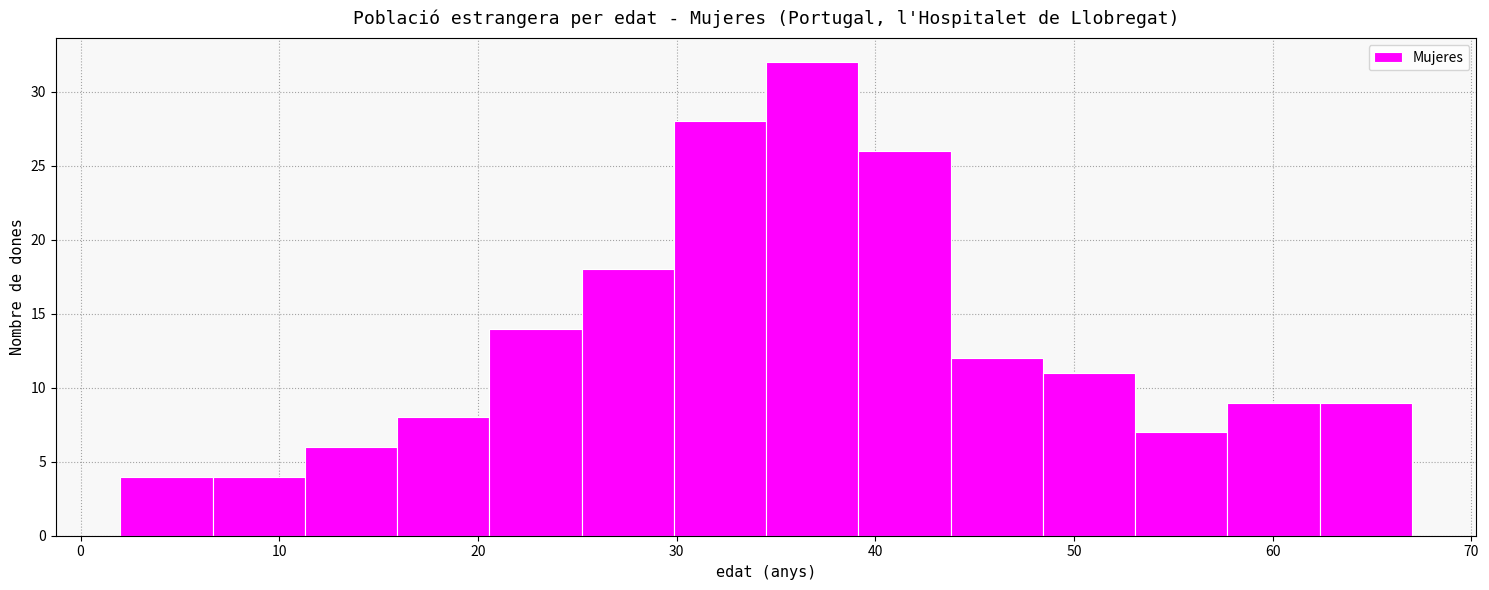

Reading left to right, transcribe this chart: for each bar, give the range it covers on the x-axis and its height. Neither the bar edges nor the heights are printed on the chart, so give them approximately, as read against the axes.

2 to 7: 4
7 to 11: 4
11 to 16: 6
16 to 21: 8
21 to 25: 14
25 to 30: 18
30 to 35: 28
35 to 39: 32
39 to 44: 26
44 to 48: 12
48 to 53: 11
53 to 58: 7
58 to 62: 9
62 to 67: 9